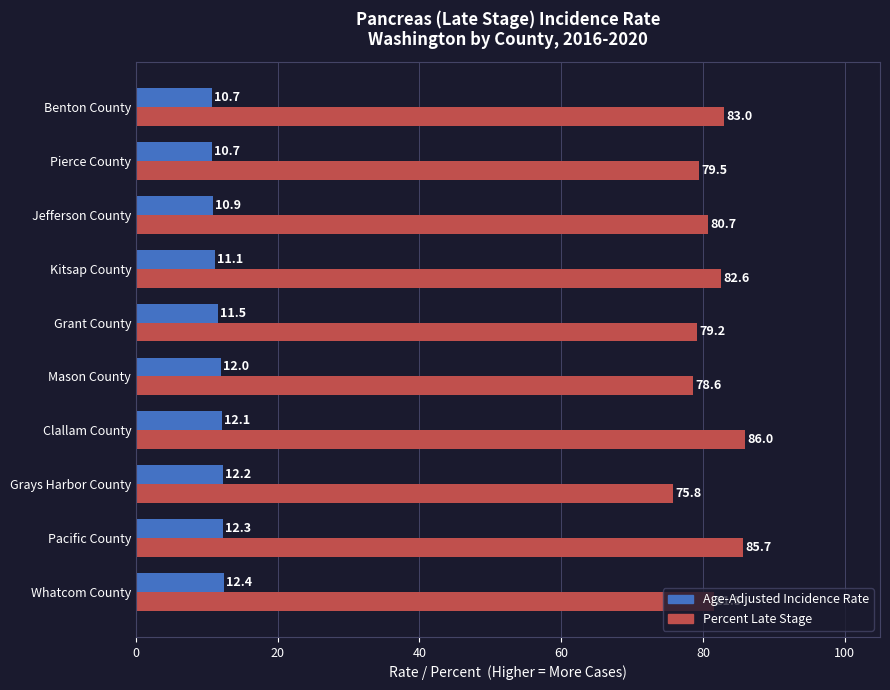

The Percent Late Stage series shows 121.3 at Whatcom County. True or false?

False